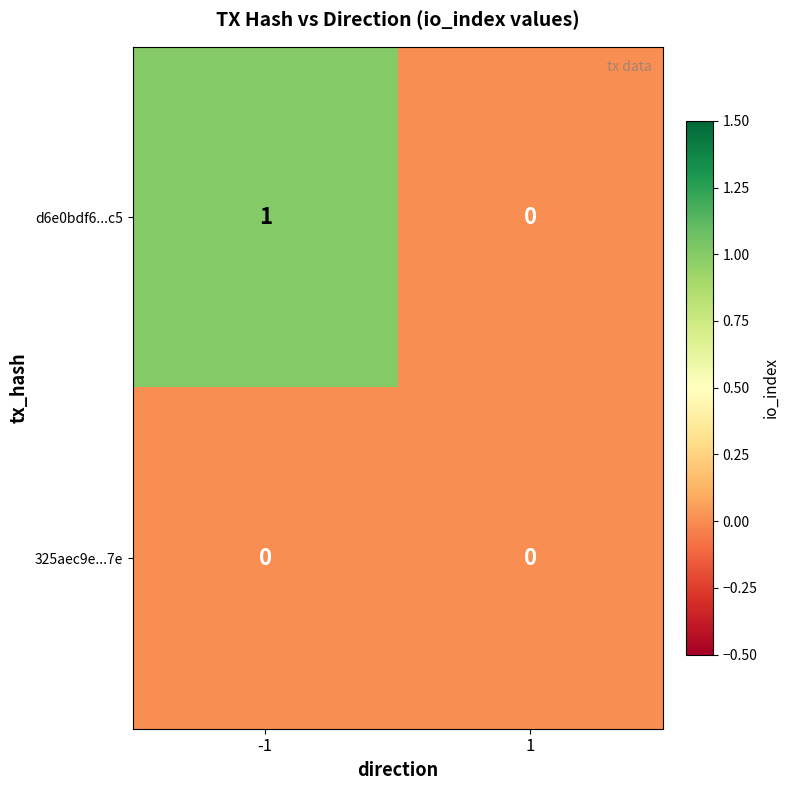

Rank the series by their maximum value, from highest to lowest.

d6e0bdf6...c5, 325aec9e...7e